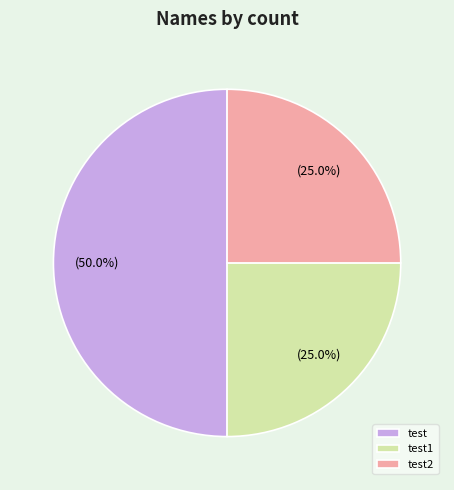

Which has a higher value, test or test2?

test